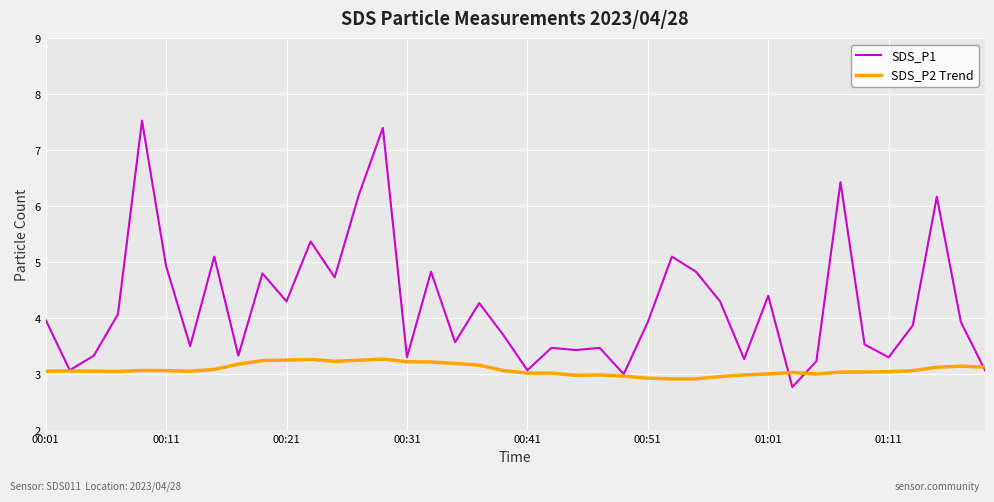

How many categories are shown in the chart?

40